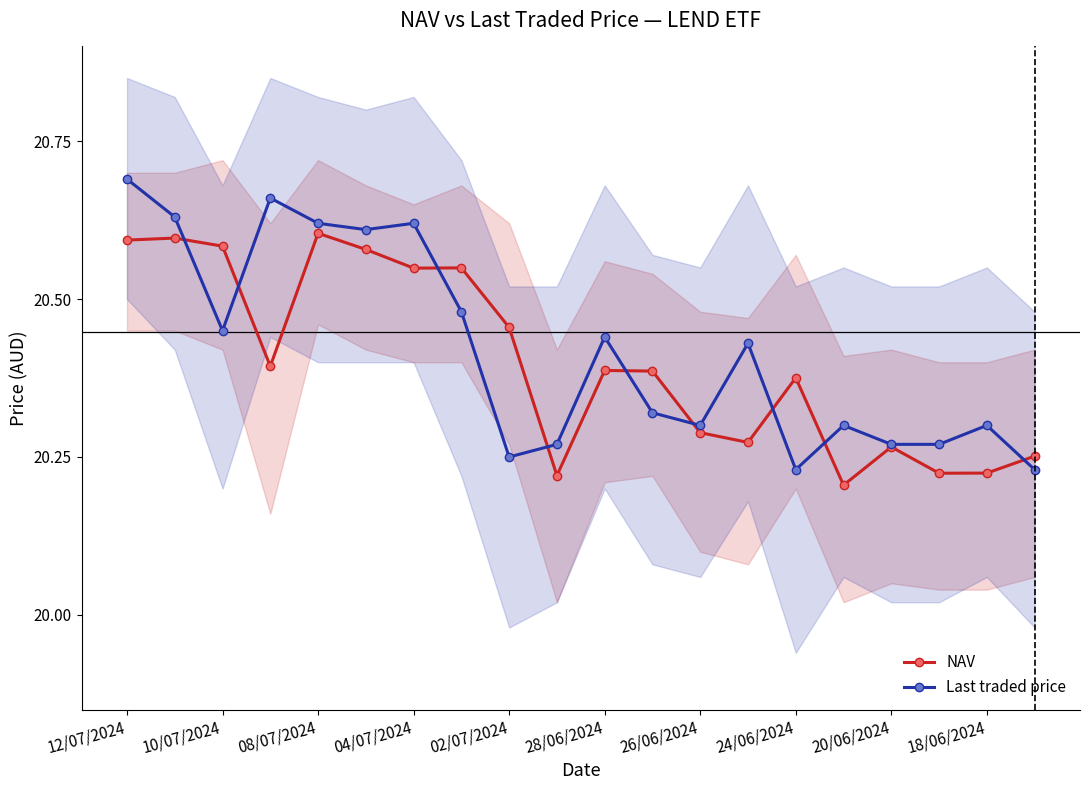

How many NAV values are between 20 and 21?

20